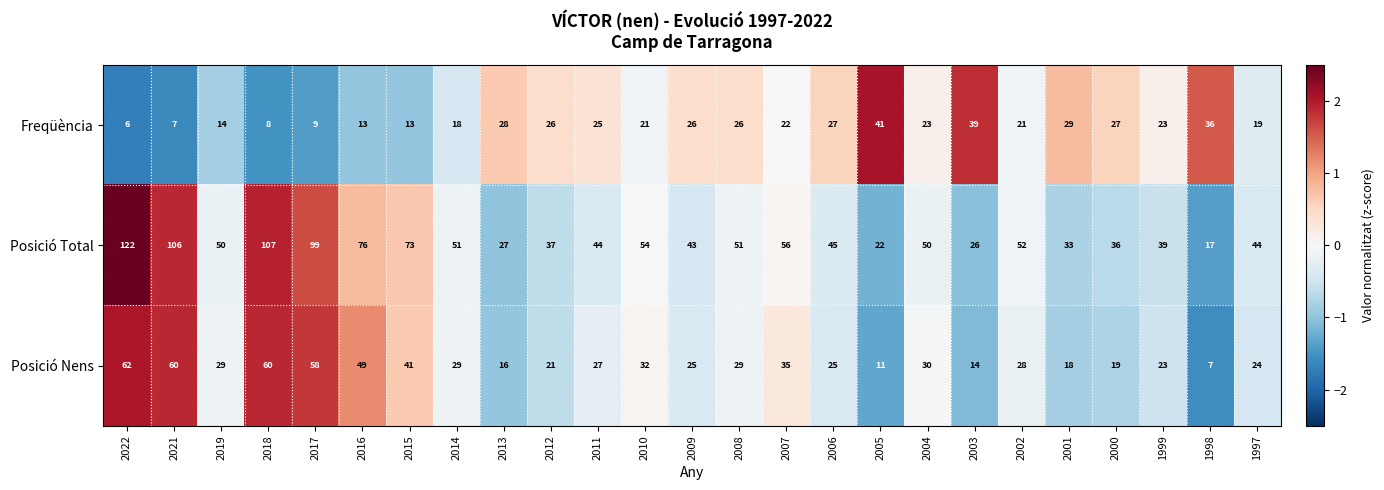

Which series has the widest spread of values?

Posició Total